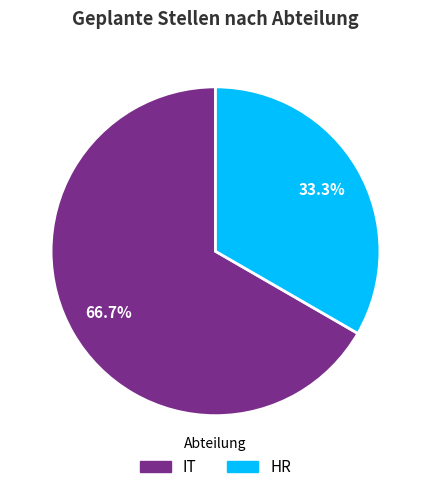

Is it true that IT is 75% of the pie?

False